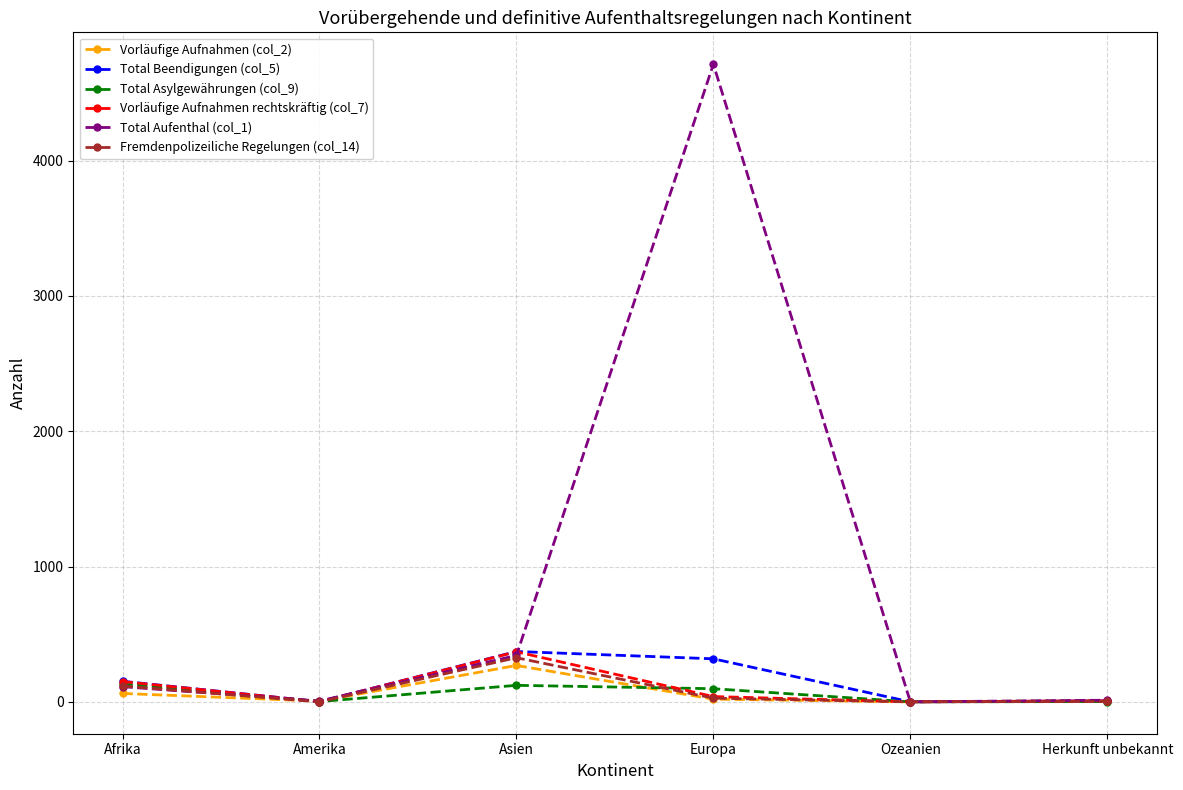

At which category does Total Aufenthal (col_1) reach its first local peak?

Europa